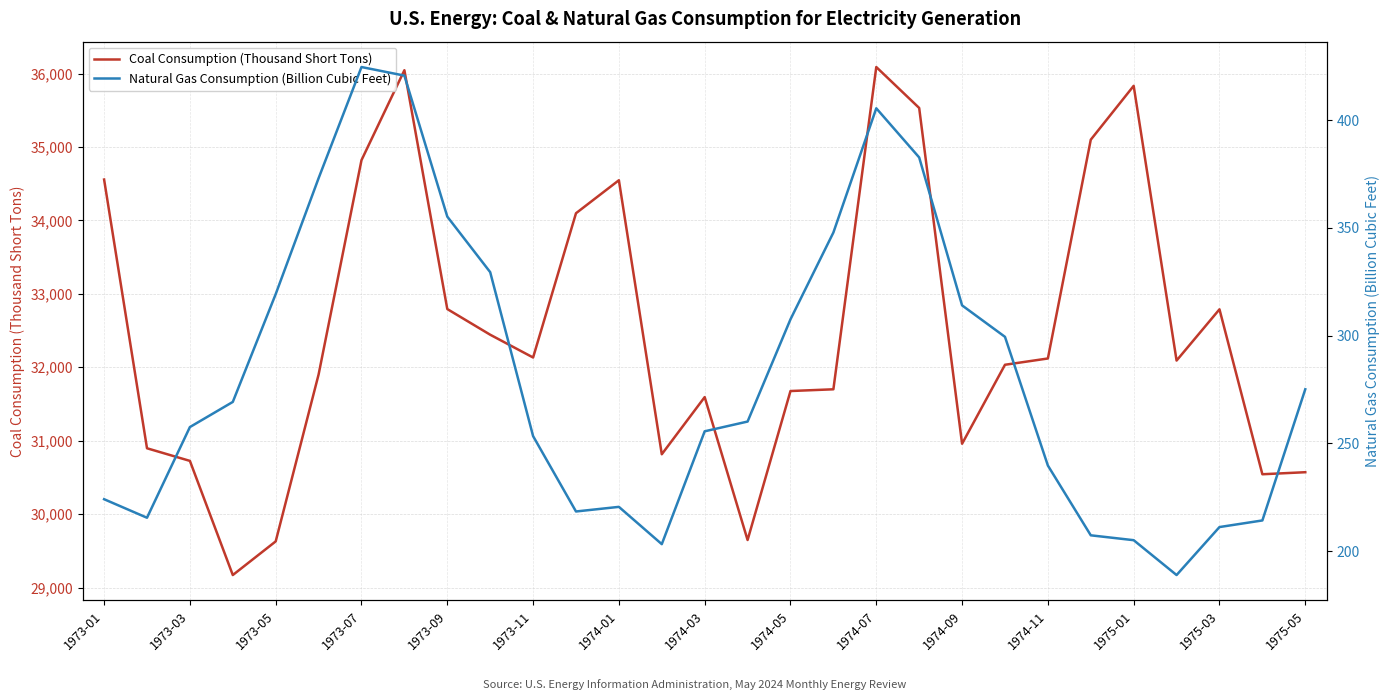

How many lines are shown in the chart?

2